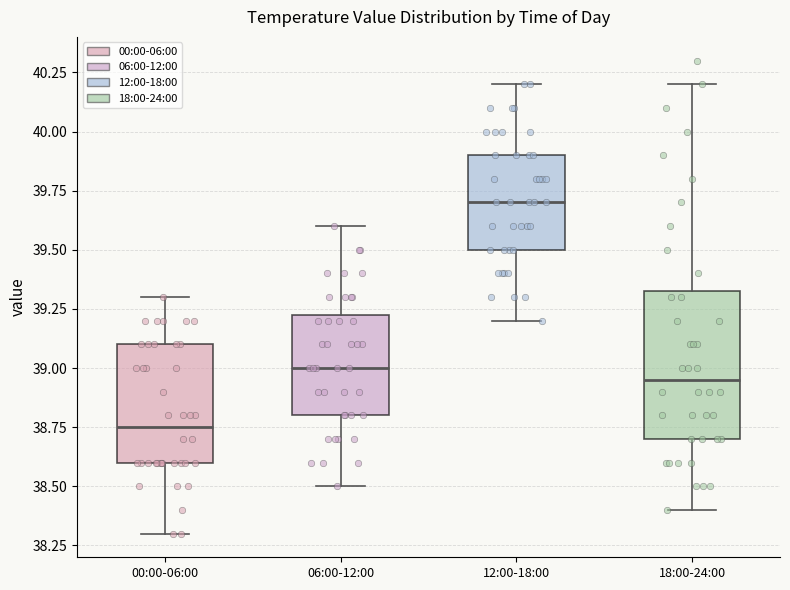

Which box's median line is the lowest?

00:00-06:00